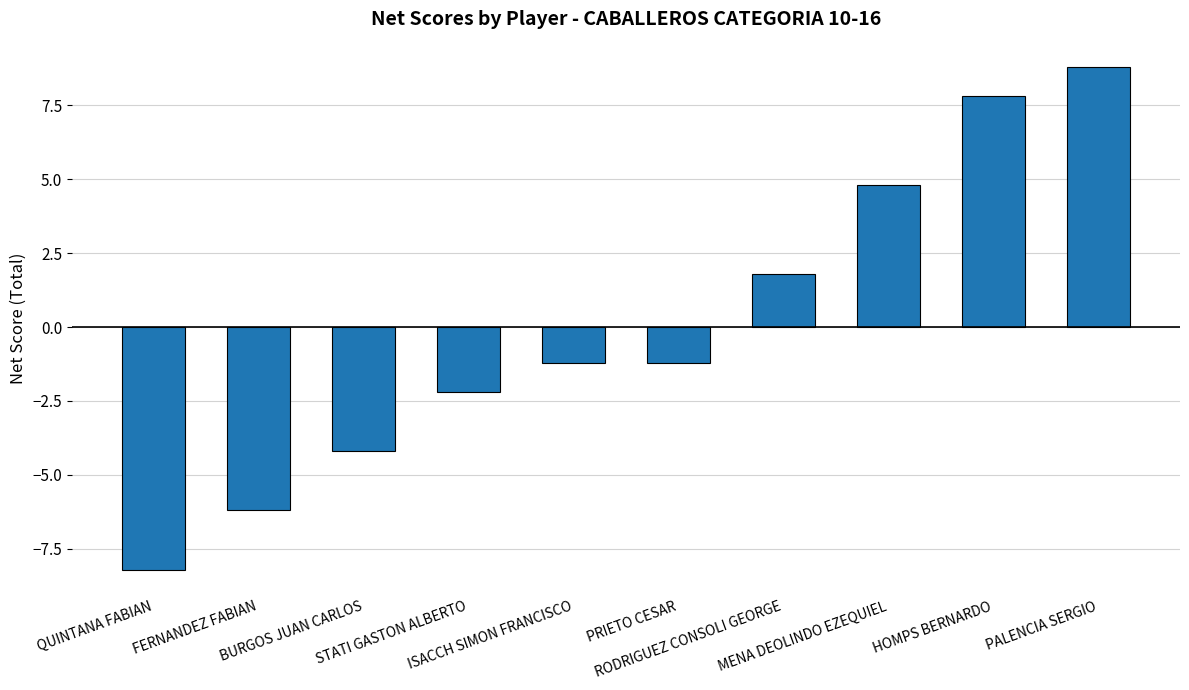

How many data points are less than -1?

6